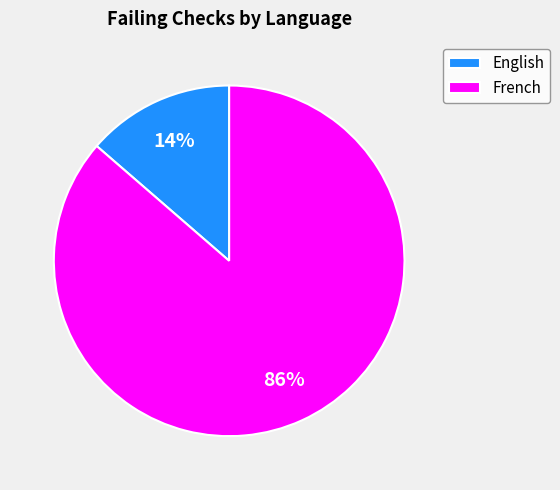

To the nearest percent, what portion does French represent?

86%